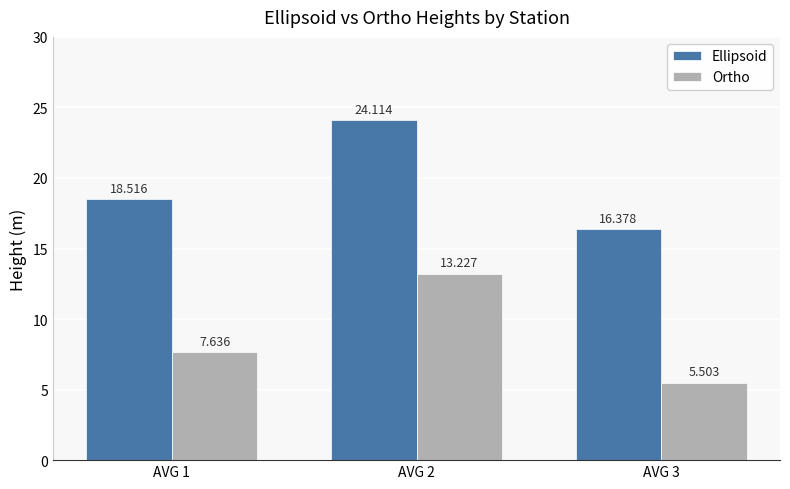

How many groups of bars are there?

3